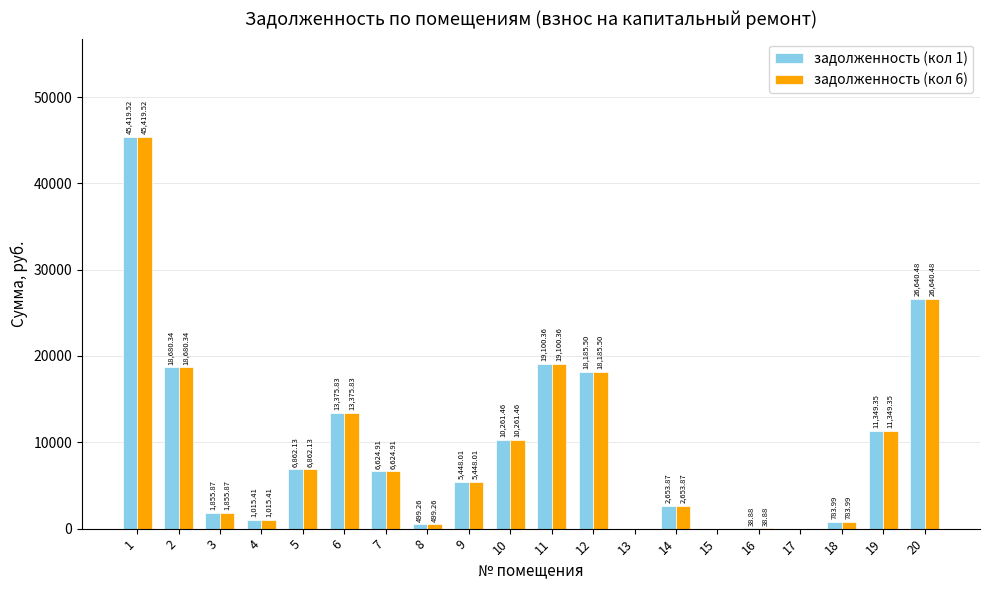

What are all the series names shown in the legend?

задолженность (кол 1), задолженность (кол 6)